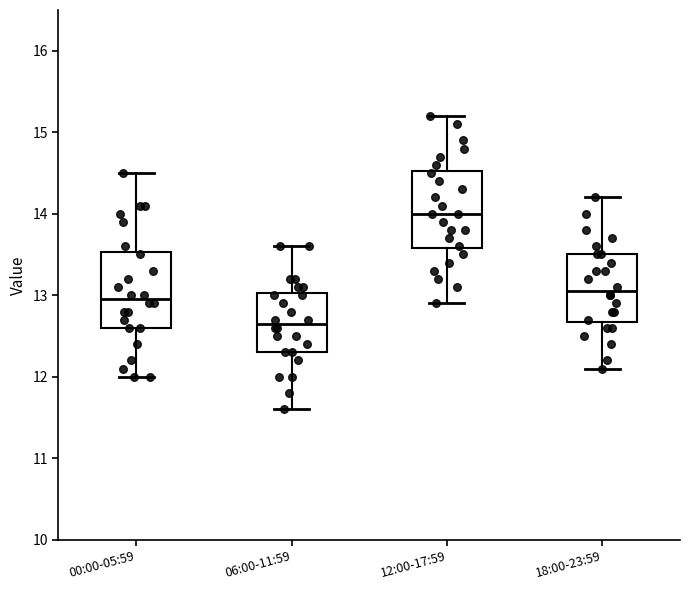

Reading left to right, read every box against the y-axis: the position of its median line, the range the box covers, and the ends of its whiskers. The values are not printed on the chart, so give them approximately, as read against the axis.

00:00-05:59: median 13.0, box 12.6 to 13.5, whiskers 12.0 to 14.5
06:00-11:59: median 12.7, box 12.3 to 13.0, whiskers 11.6 to 13.6
12:00-17:59: median 14.0, box 13.6 to 14.5, whiskers 12.9 to 15.2
18:00-23:59: median 13.1, box 12.7 to 13.5, whiskers 12.1 to 14.2